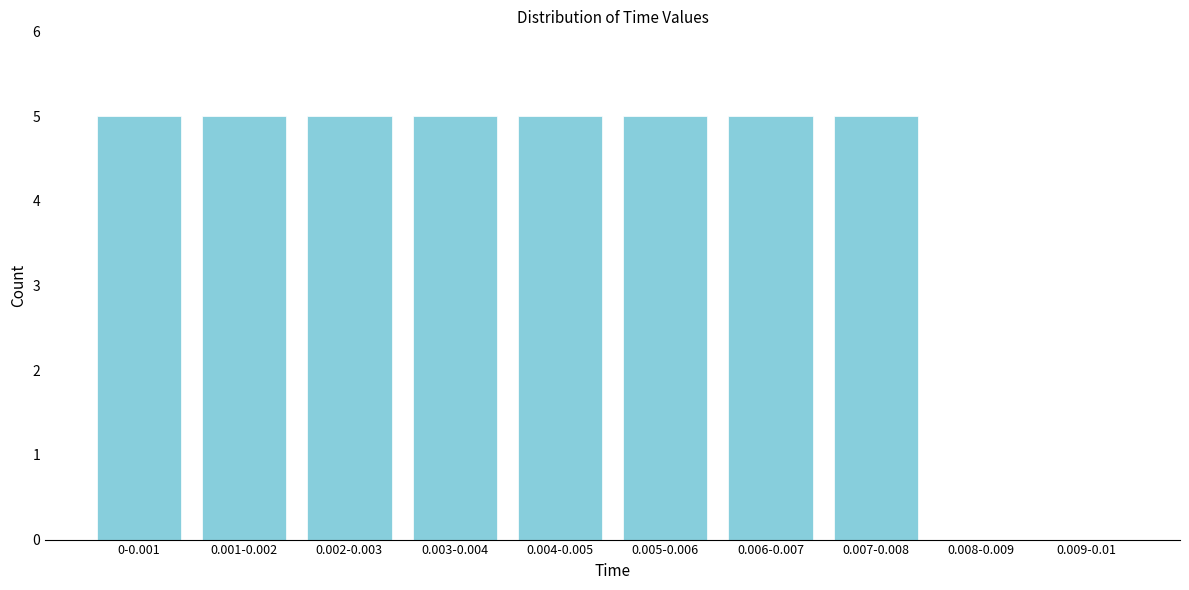

Reading left to right, extract all data points from this chart.

0-0.001=5	0.001-0.002=5	0.002-0.003=5	0.003-0.004=5	0.004-0.005=5	0.005-0.006=5	0.006-0.007=5	0.007-0.008=5	0.008-0.009=0	0.009-0.01=0